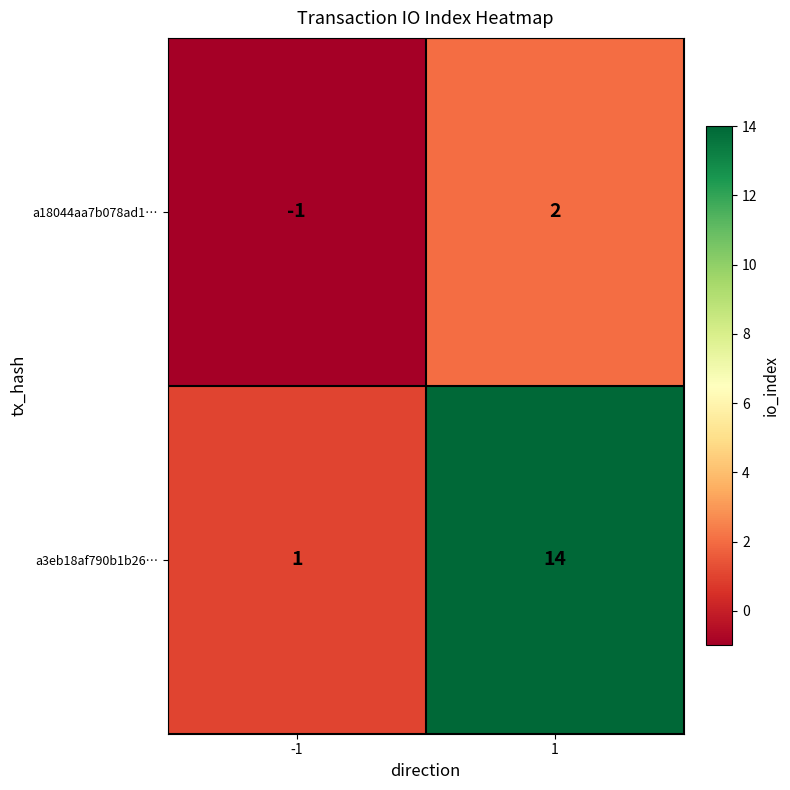

How many distinct data groups are displayed?

2